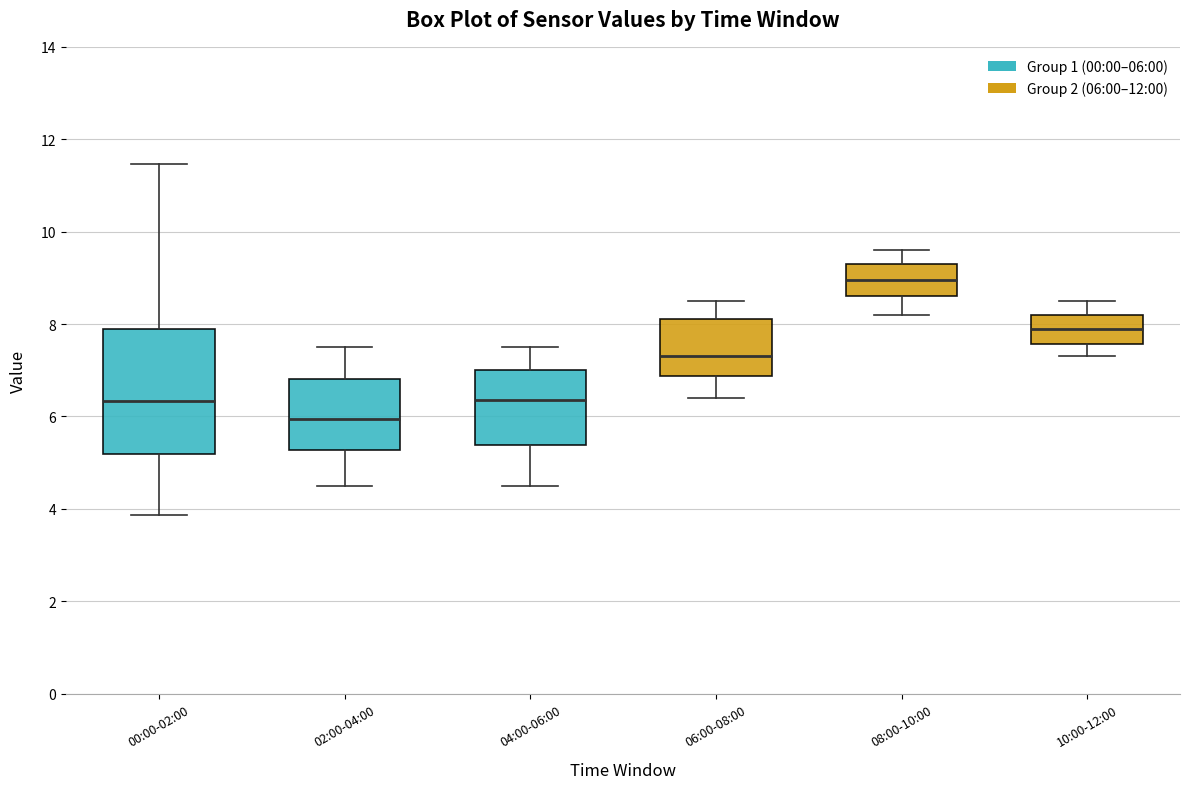

Comparing the boxes themselves (not the whiskers), which one is the tallest?

00:00-02:00